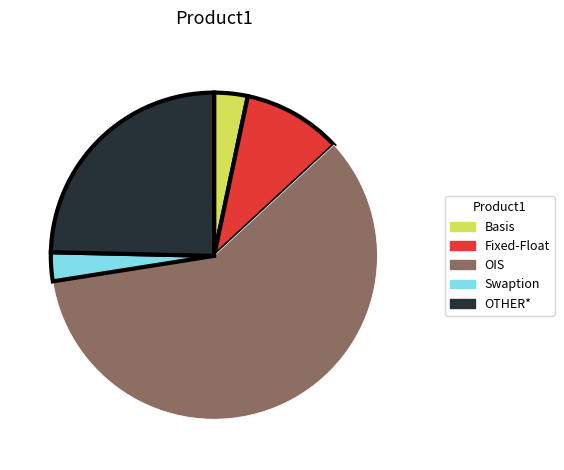

Does OIS account for over 50% of the chart?

Yes